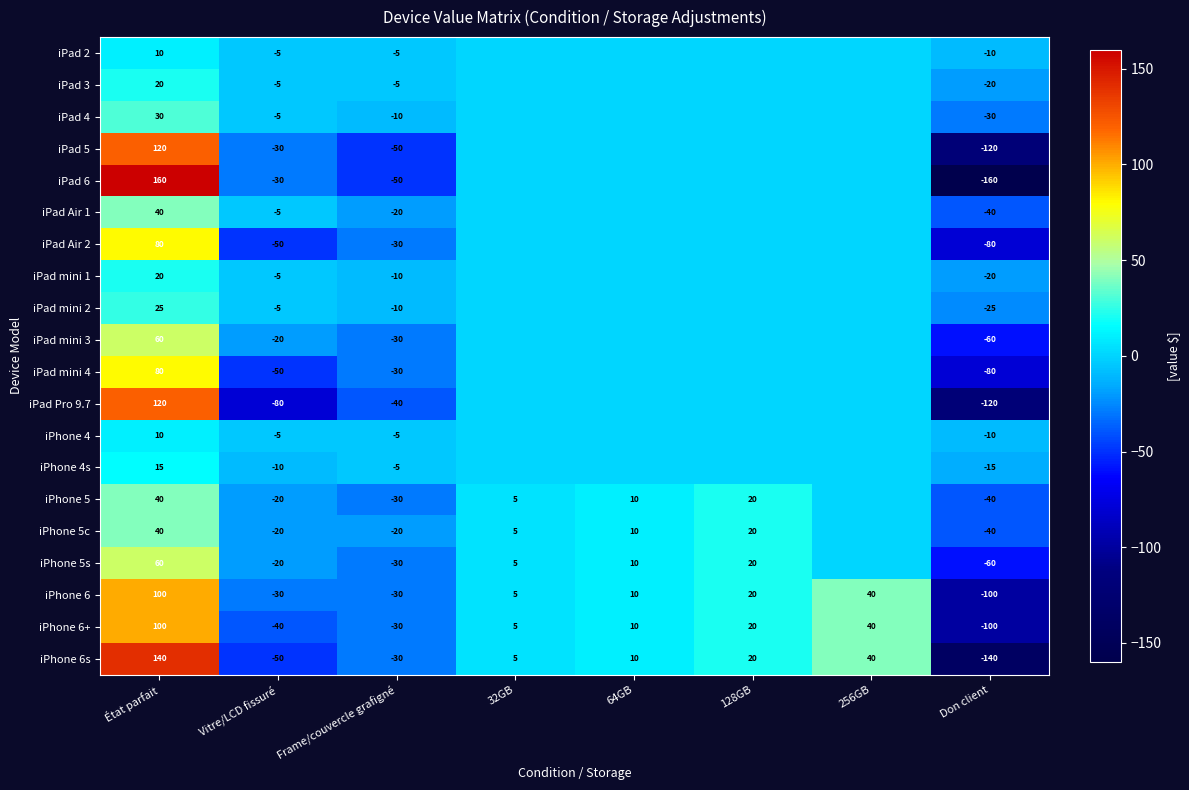

What is the difference between the maximum and second lowest values in the iPhone 6s series?

190